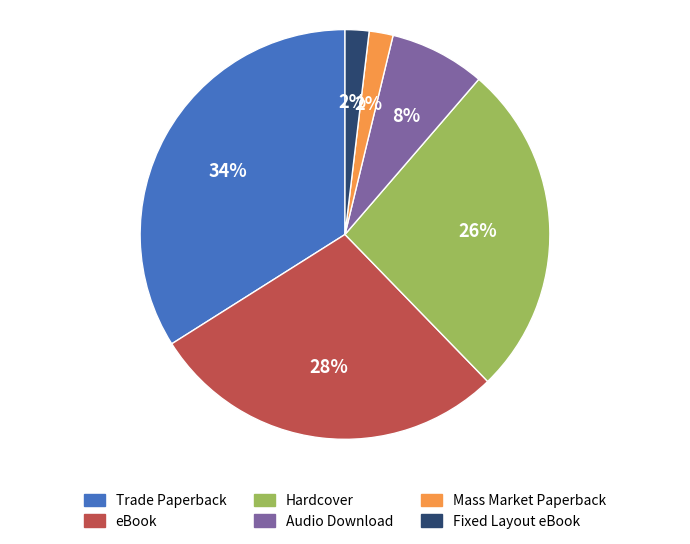

The Hardcover slice represents 16% of the pie. True or false?

False